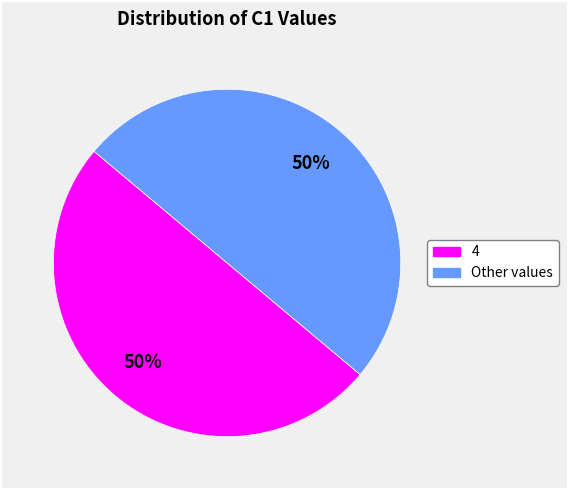

To the nearest percent, what is the average slice percentage?

50%